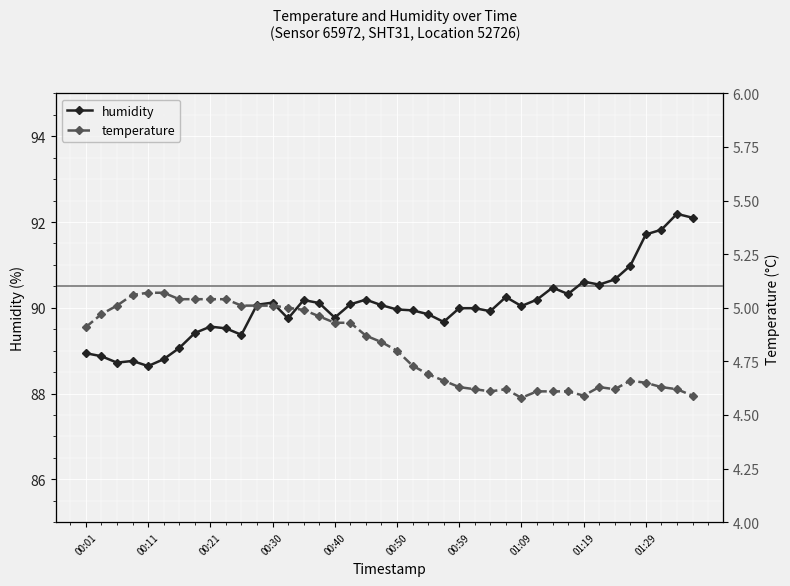

Reading left to right, transcribe all the data shown in this chart.

humidity: 88.9	88.9	88.7	88.8	88.6	88.8	89.1	89.4	89.6	89.5	89.4	90.1	90.1	89.8	90.2	90.1	89.8	90.1	90.2	90.1	90.0	89.9	89.8	89.7	90.0	90.0	89.9	90.2	90.0	90.2	90.5	90.3	90.6	90.5	90.7	91.0	91.7	91.8	92.2	92.1
temperature: 4.9	5.0	5.0	5.1	5.1	5.1	5.0	5.0	5.0	5.0	5.0	5.0	5.0	5.0	5.0	5.0	4.9	4.9	4.9	4.8	4.8	4.7	4.7	4.7	4.6	4.6	4.6	4.6	4.6	4.6	4.6	4.6	4.6	4.6	4.6	4.7	4.7	4.6	4.6	4.6